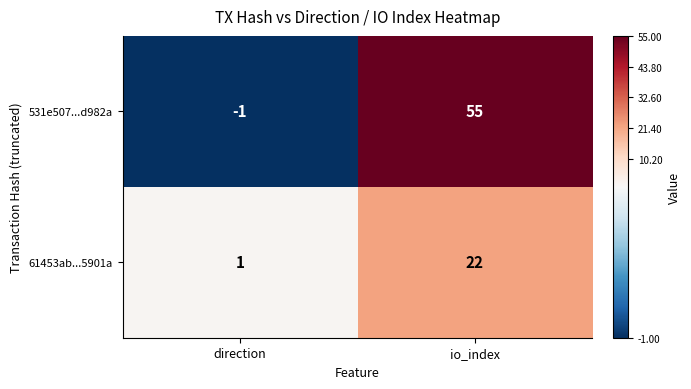

What is the spread (max minus min) of values at direction?

2